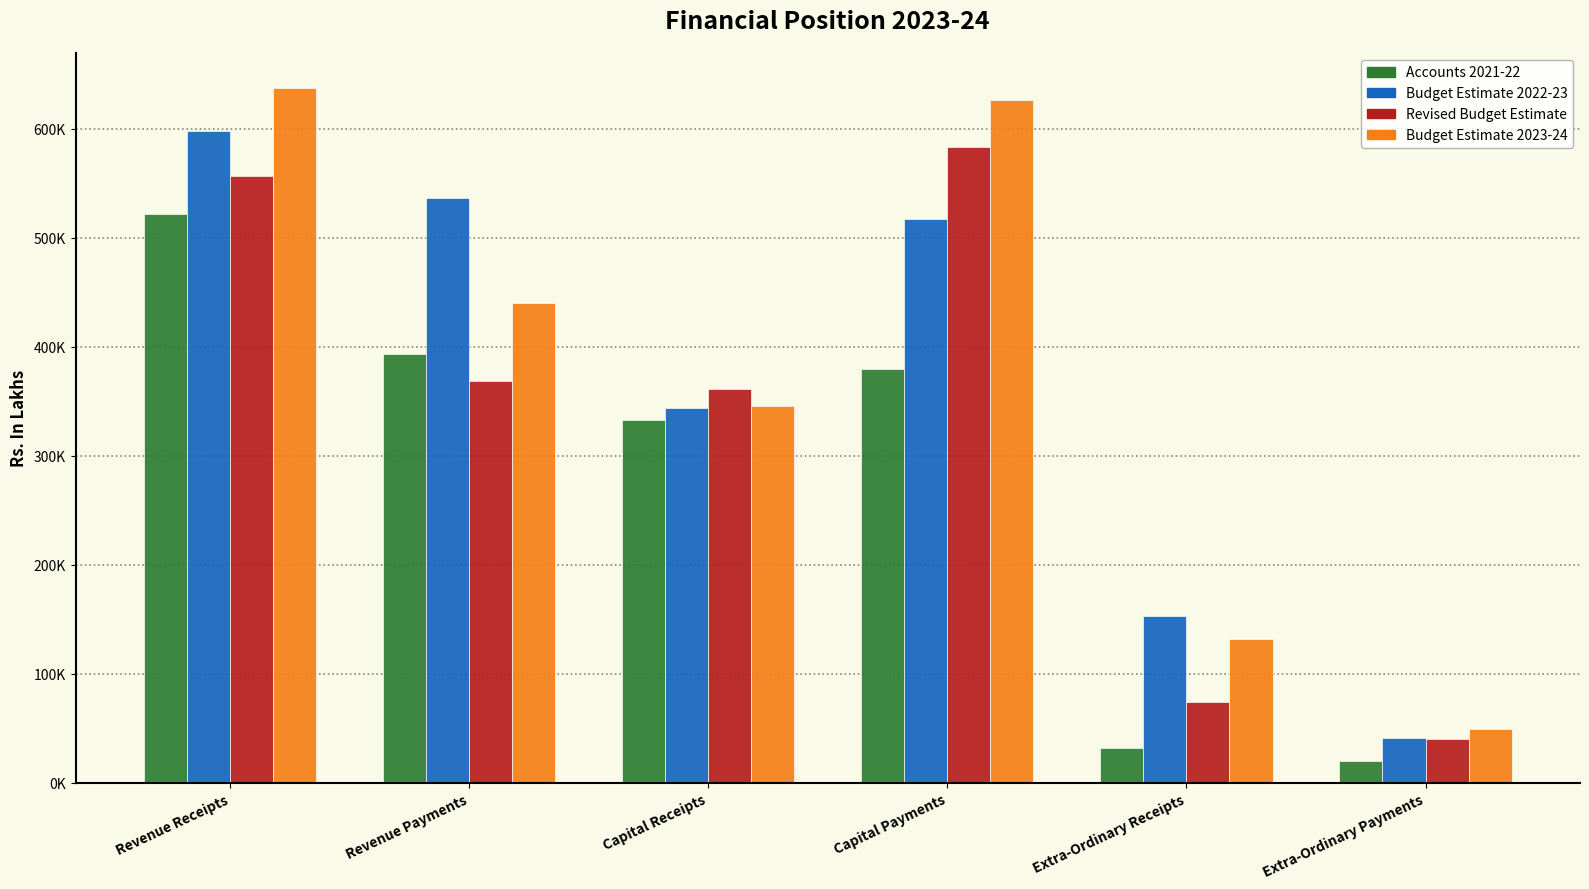

Which series has the largest total across all categories?

Budget Estimate 2023-24